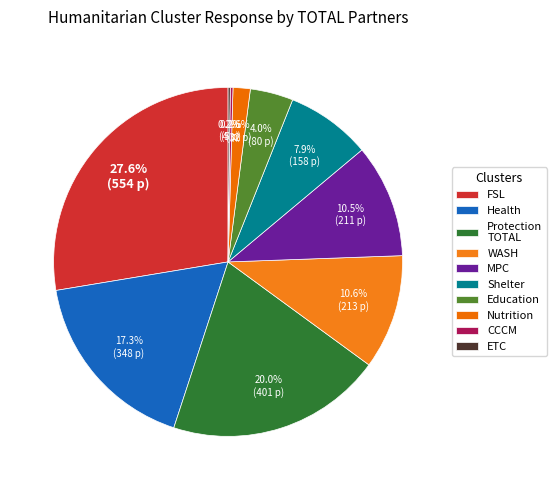

What is the largest slice in the pie chart?

FSL